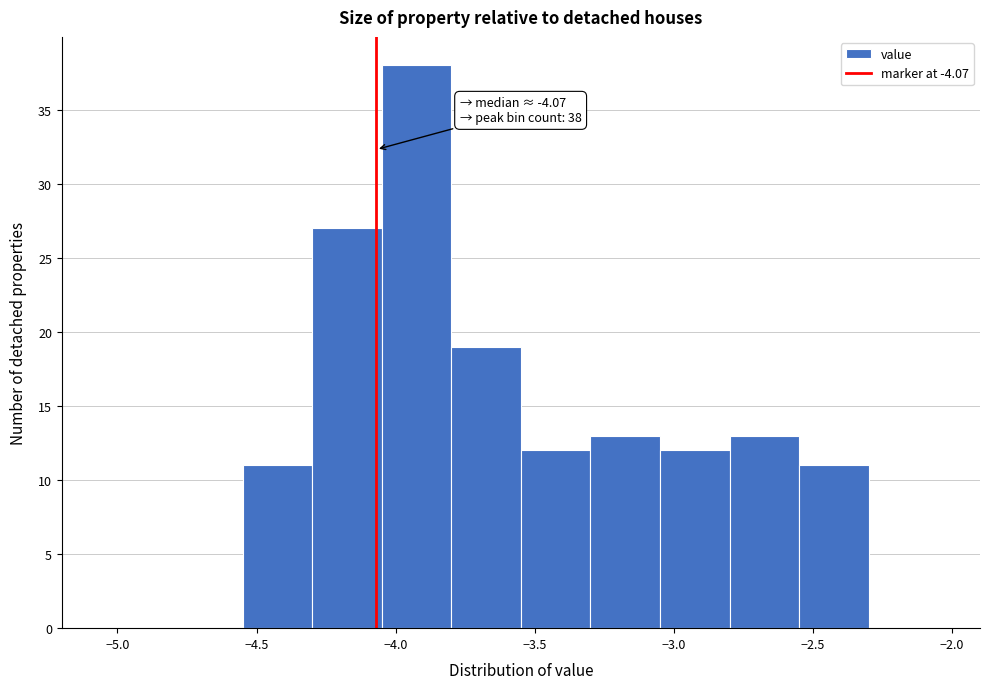

Which range on the x-axis has the tallest bar?

-4.05 to -3.80